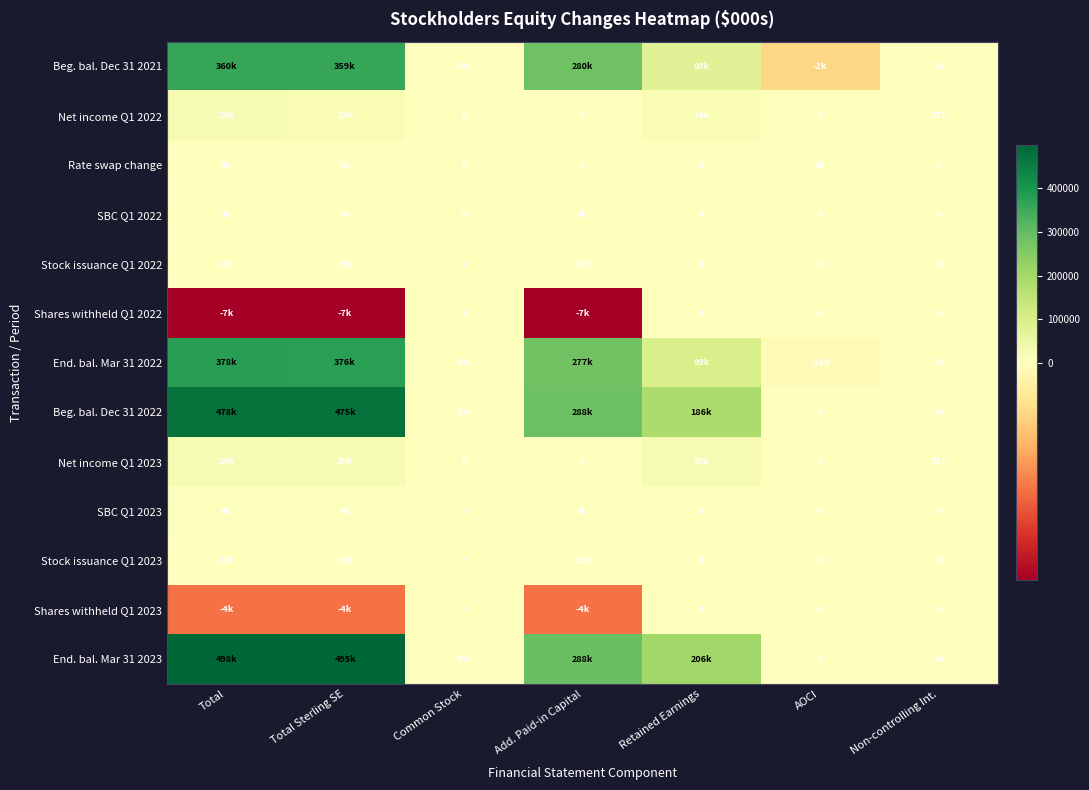

The Stock issuance Q1 2023 series shows 218 at Total Sterling SE. True or false?

True